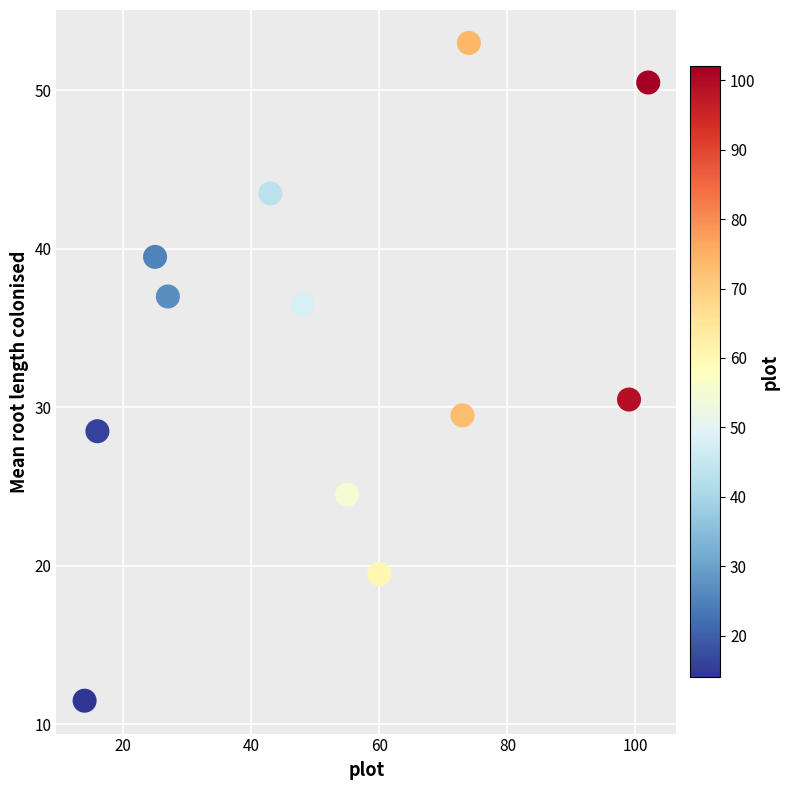

What is the average X value?

53.0